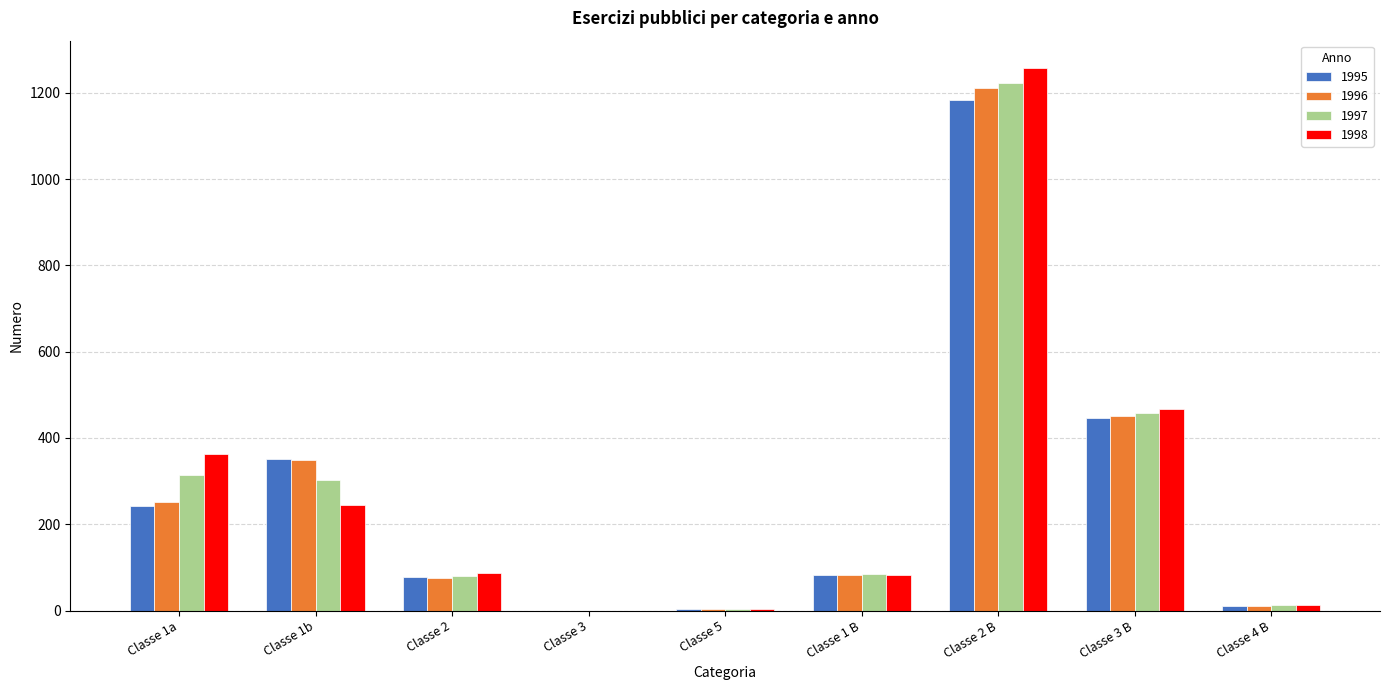

What is the greatest value displayed?

1258